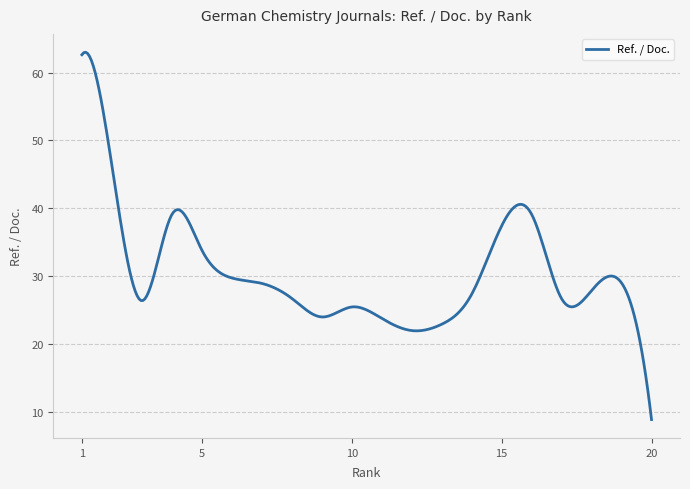

What is the difference between the maximum and minimum values?

54.2